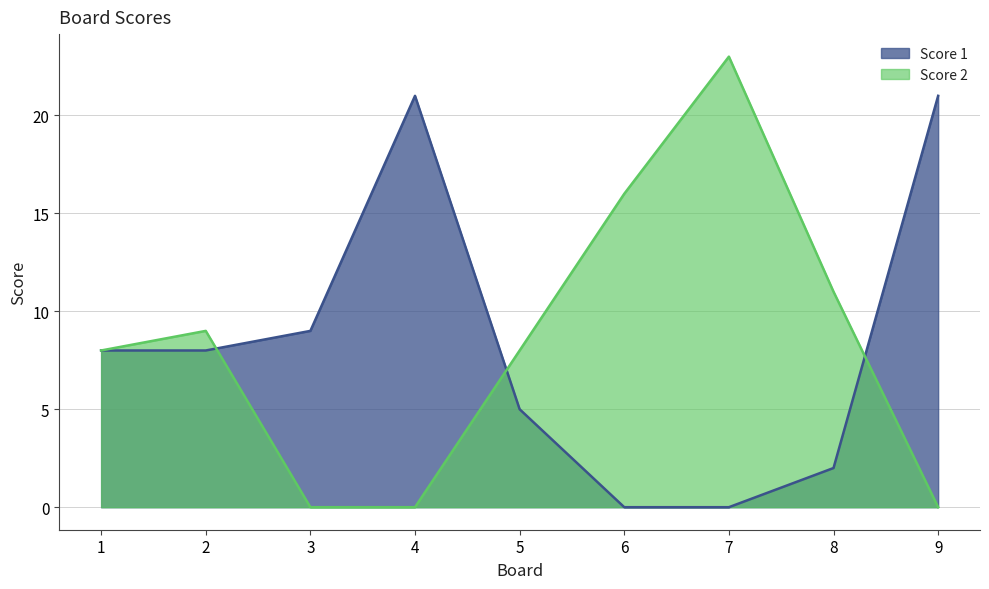

How many categories are shown in the chart?

9